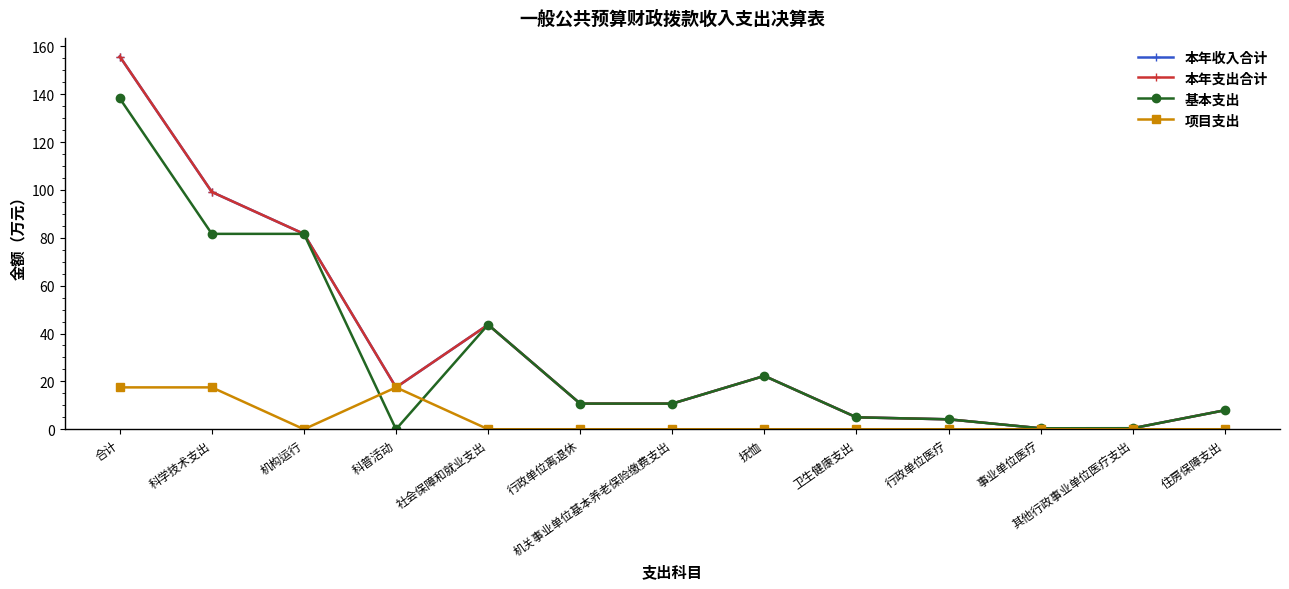

Reading left to right, extract all data points from this chart.

本年收入合计: 合计=155.7	科学技术支出=99.1	机构运行=81.6	科普活动=17.5	社会保障和就业支出=43.7	行政单位离退休=10.7	机关事业单位基本养老保险缴费支出=10.7	抚恤=22.3	卫生健康支出=5.0	行政单位医疗=4.2	事业单位医疗=0.4	其他行政事业单位医疗支出=0.4	住房保障支出=7.9
本年支出合计: 合计=155.7	科学技术支出=99.1	机构运行=81.6	科普活动=17.5	社会保障和就业支出=43.7	行政单位离退休=10.7	机关事业单位基本养老保险缴费支出=10.7	抚恤=22.3	卫生健康支出=5.0	行政单位医疗=4.2	事业单位医疗=0.4	其他行政事业单位医疗支出=0.4	住房保障支出=7.9
基本支出: 合计=138.2	科学技术支出=81.6	机构运行=81.6	科普活动=0.0	社会保障和就业支出=43.7	行政单位离退休=10.7	机关事业单位基本养老保险缴费支出=10.7	抚恤=22.3	卫生健康支出=5.0	行政单位医疗=4.2	事业单位医疗=0.4	其他行政事业单位医疗支出=0.4	住房保障支出=7.9
项目支出: 合计=17.5	科学技术支出=17.5	机构运行=0.0	科普活动=17.5	社会保障和就业支出=0.0	行政单位离退休=0.0	机关事业单位基本养老保险缴费支出=0.0	抚恤=0.0	卫生健康支出=0.0	行政单位医疗=0.0	事业单位医疗=0.0	其他行政事业单位医疗支出=0.0	住房保障支出=0.0